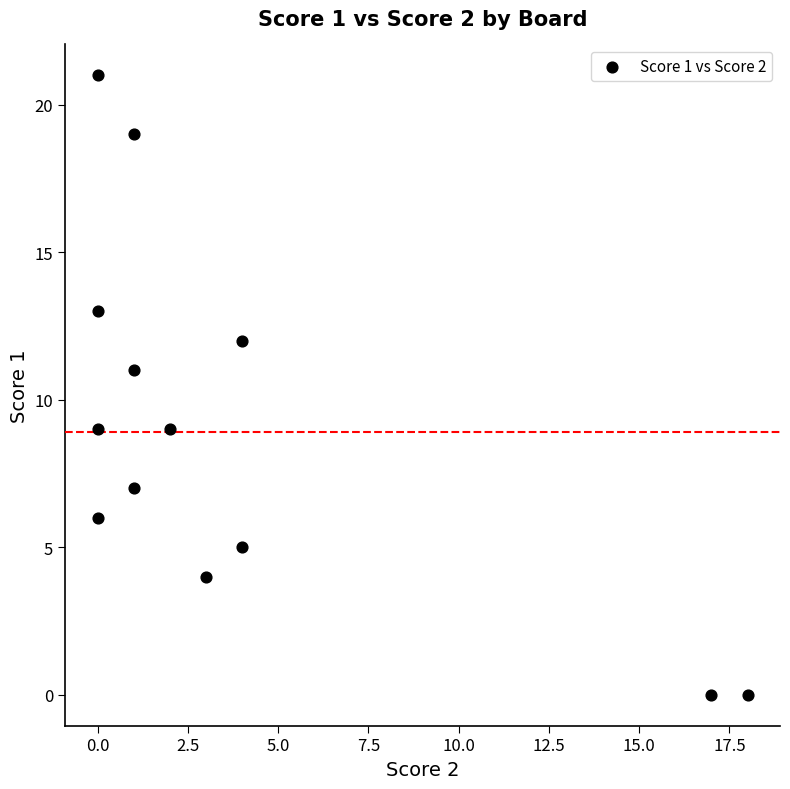

What is the range of Y values (max minus min)?

21